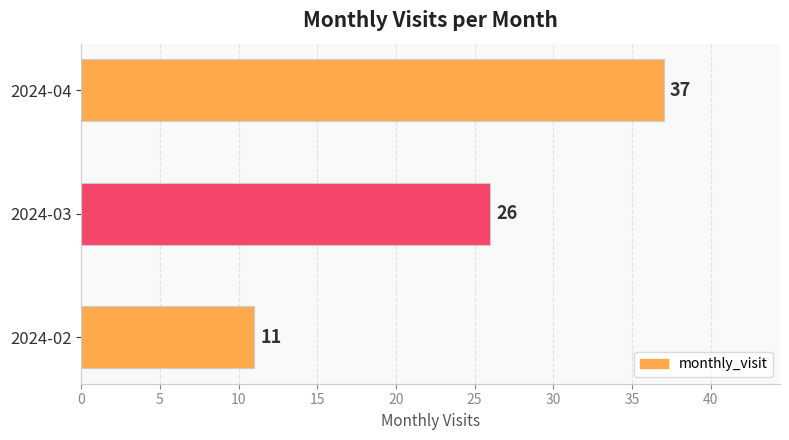

Between 2024-02 and 2024-03, which is larger?

2024-03